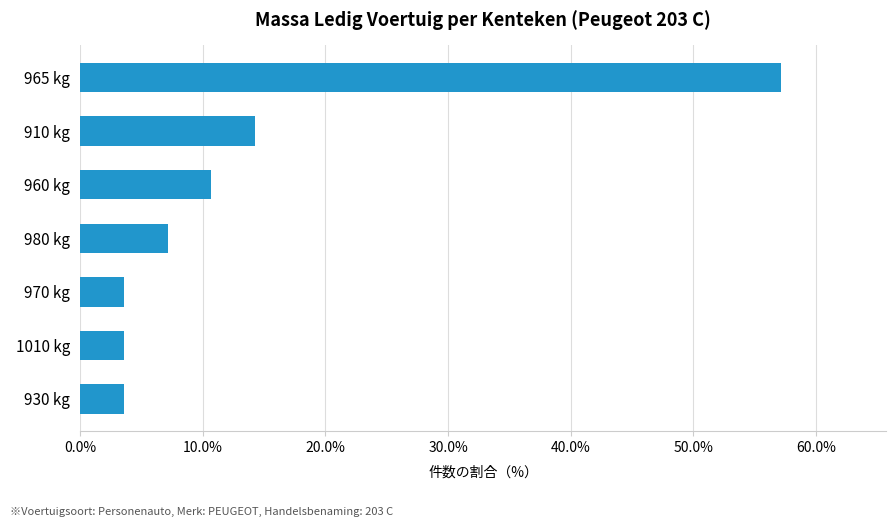

Reading bottom to top, transcribe all the data shown in this chart.

930 kg=3.6	1010 kg=3.6	970 kg=3.6	980 kg=7.1	960 kg=10.7	910 kg=14.3	965 kg=57.1